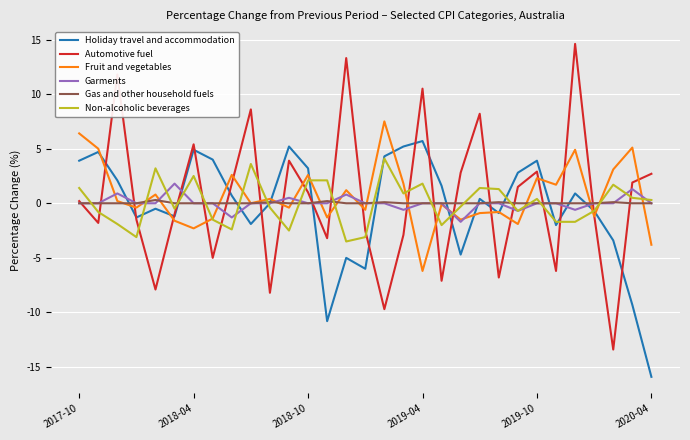

Which series has the widest spread of values?

Automotive fuel